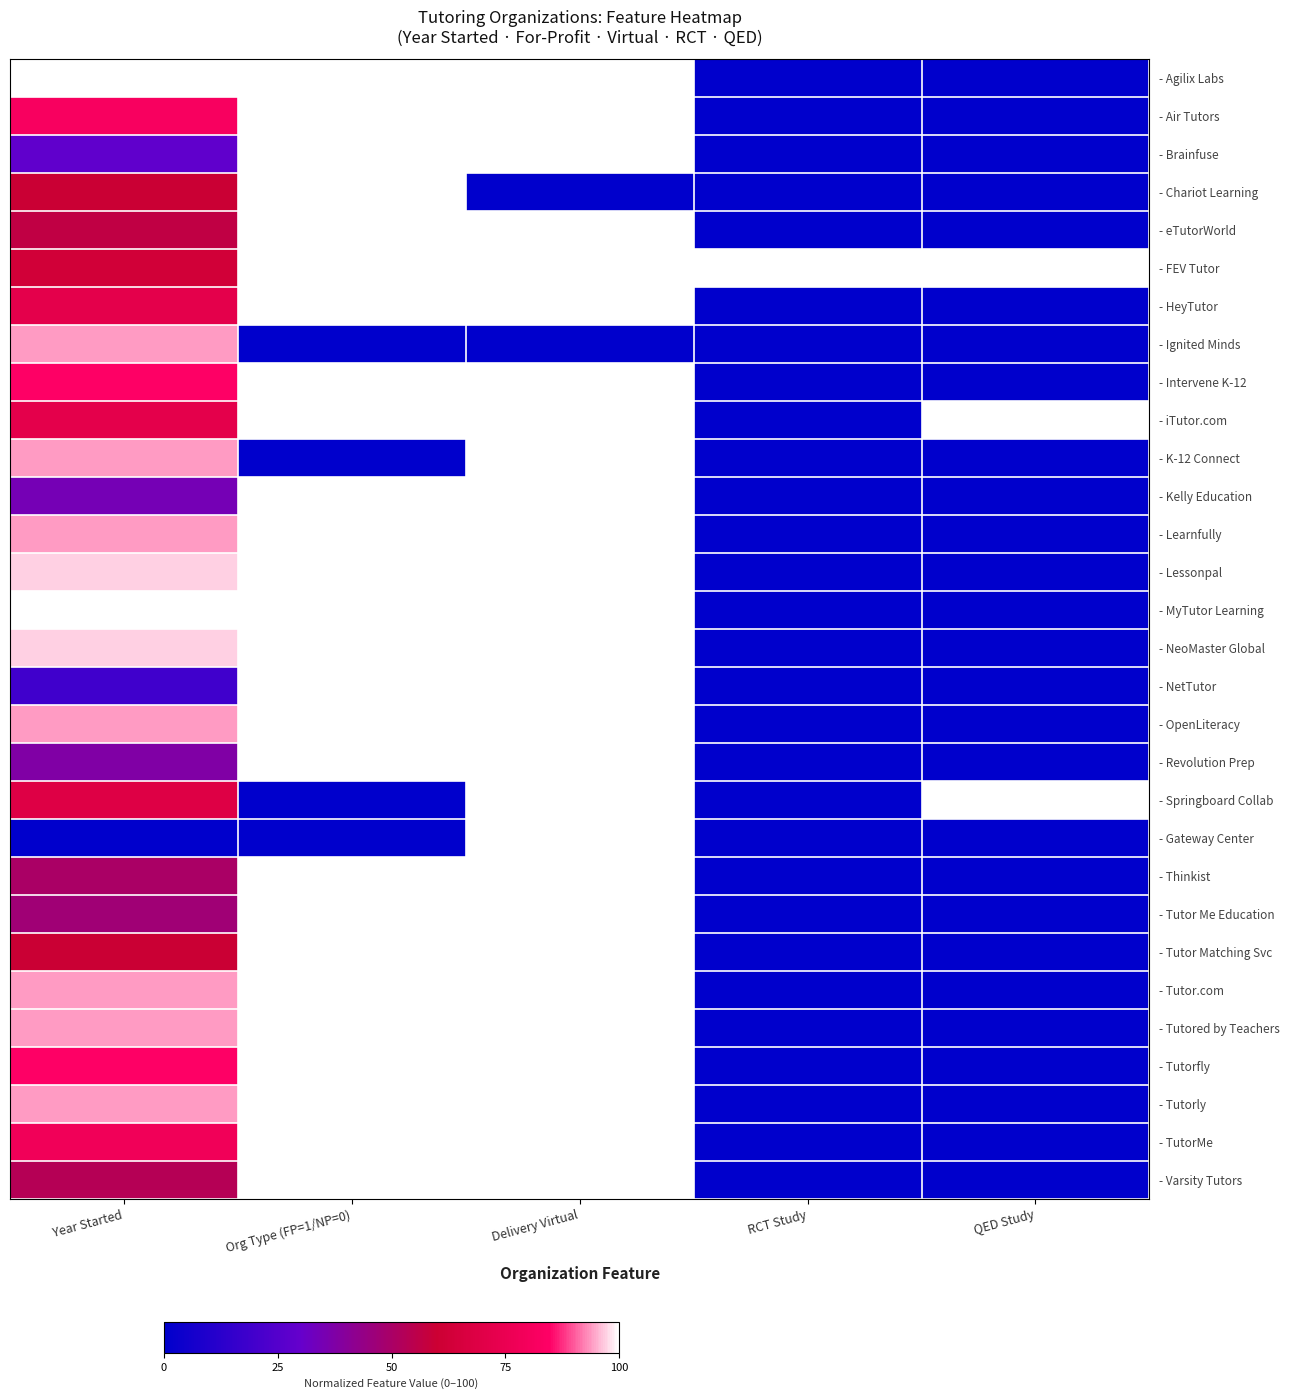

Count the number of data series in this chart.

30